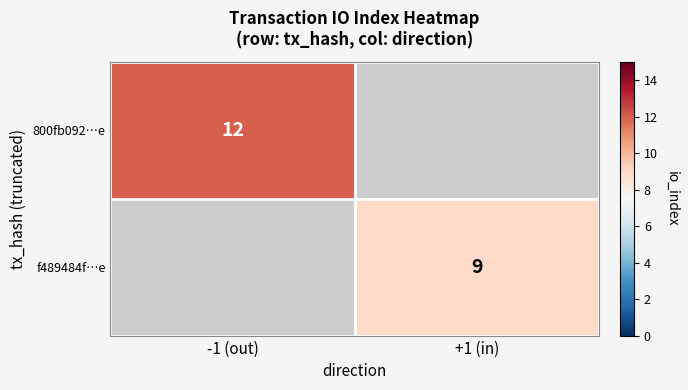

Between +1 (in) and -1 (out), which is larger?

-1 (out)